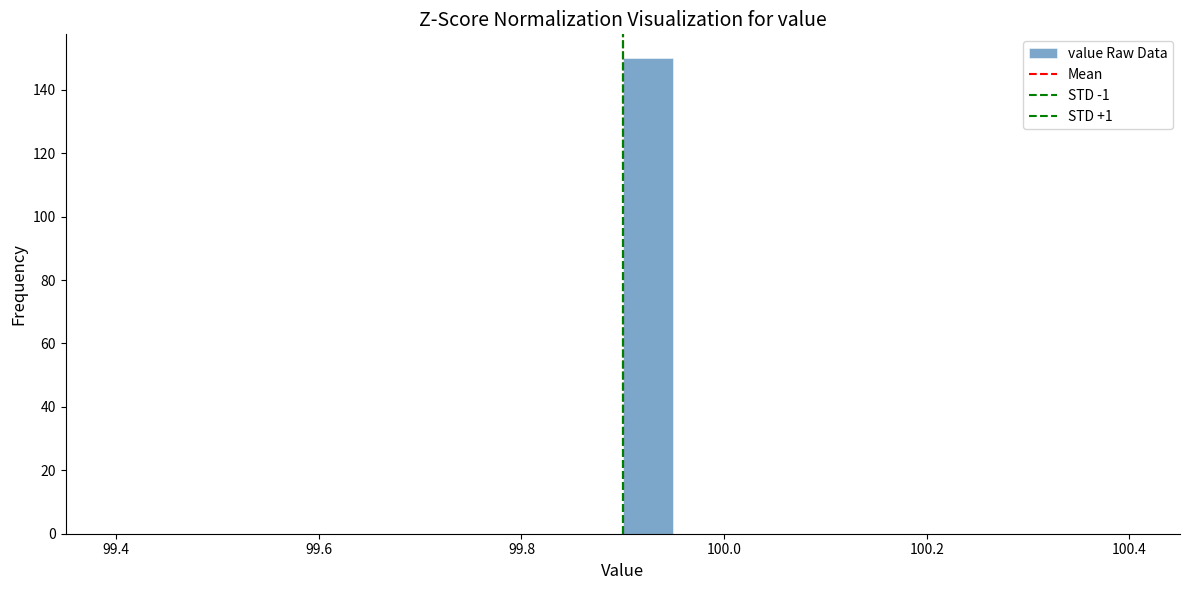

Around what value on the x-axis is the tallest bar? Give the approximate position of its centre, as read against the axis.

99.92